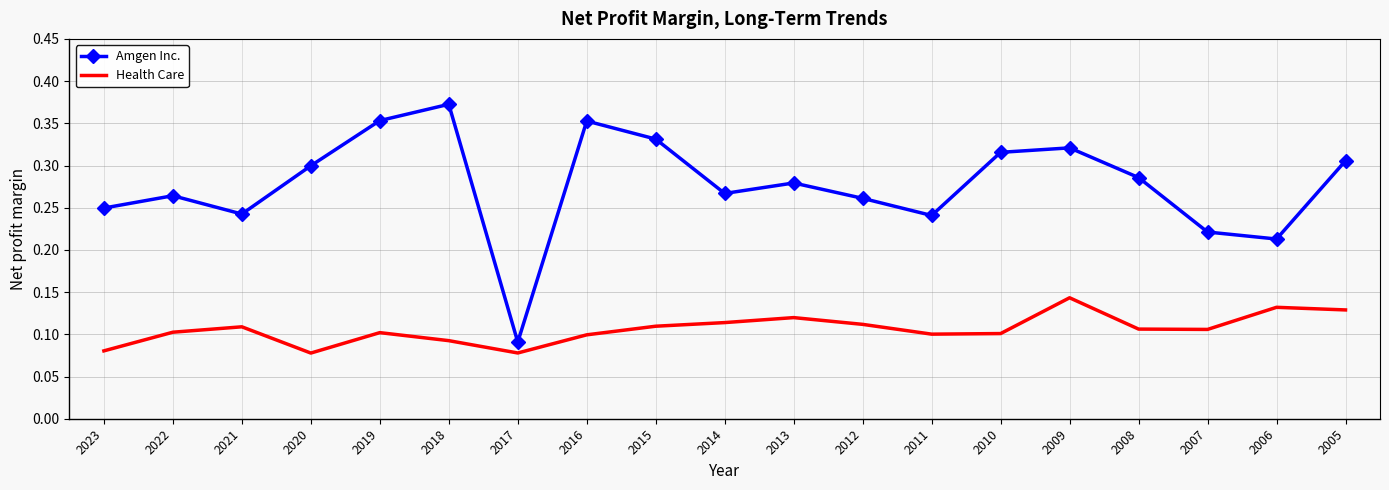

How many interior local valleys does the Health Care series have?

4